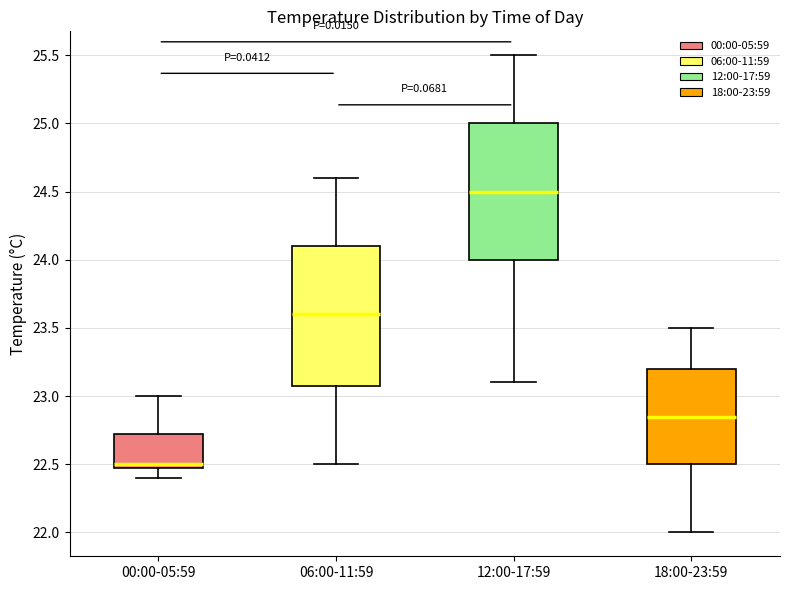

Which box has the highest median line?

12:00-17:59